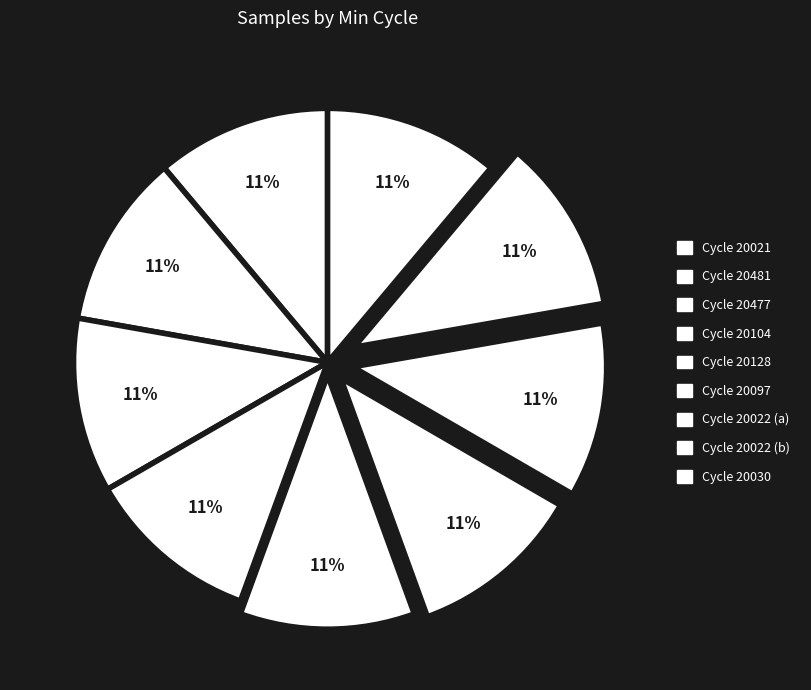

Count the number of slices in the pie.

9